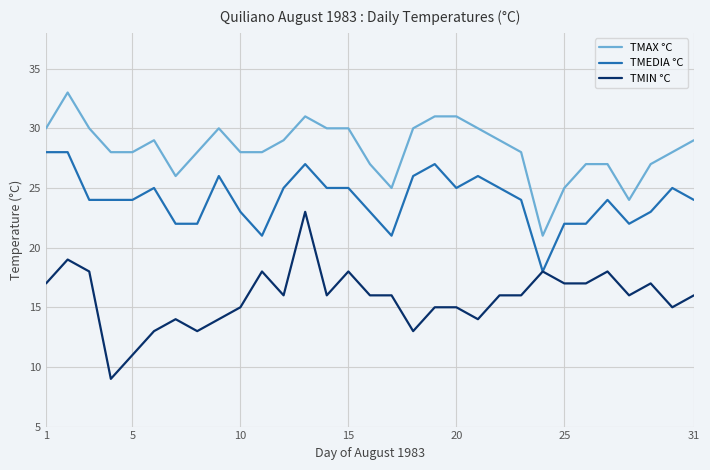

What is the smallest value displayed?

9